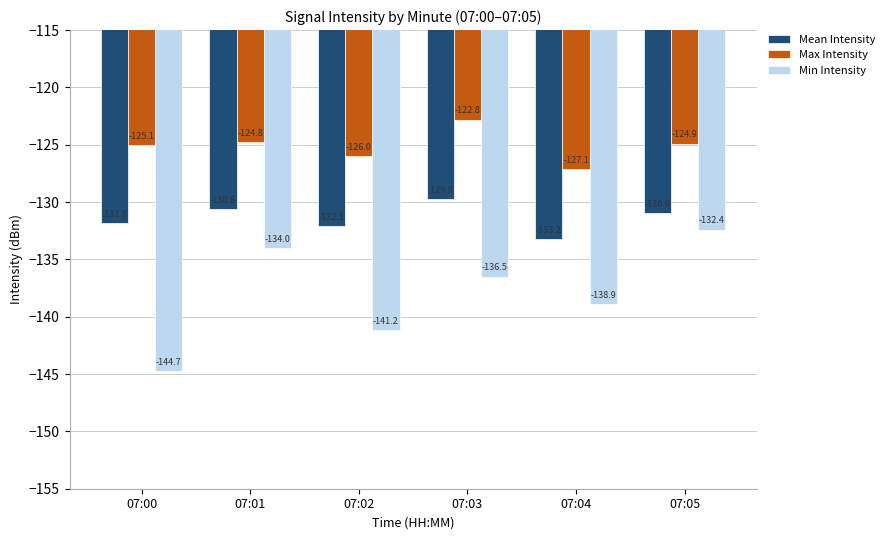

What is the sum of the Min Intensity values at 07:01 and 07:00?

-278.7